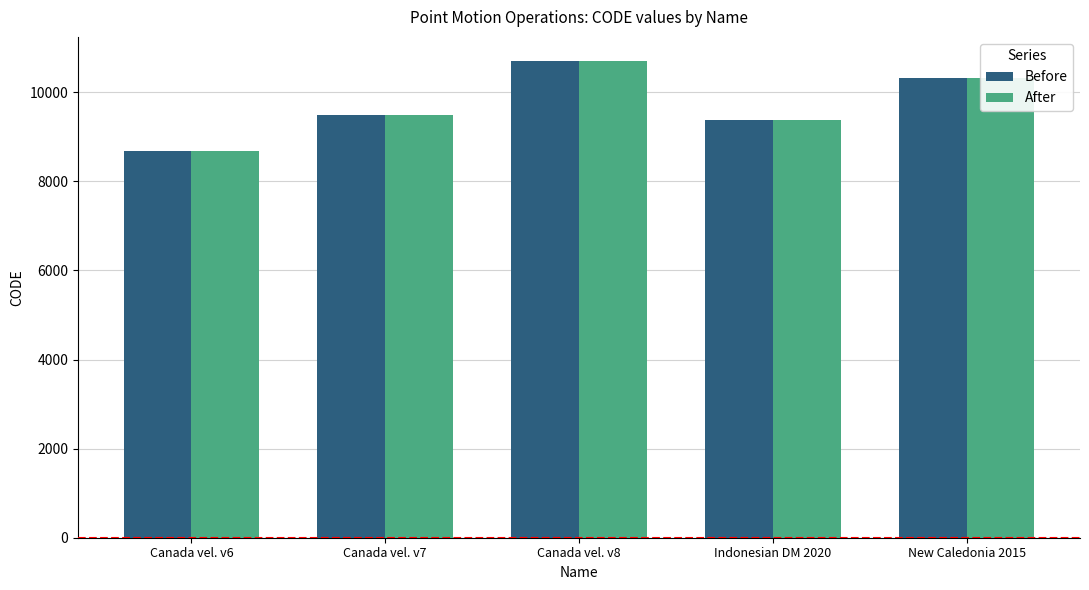

Does the chart contain any negative values?

No